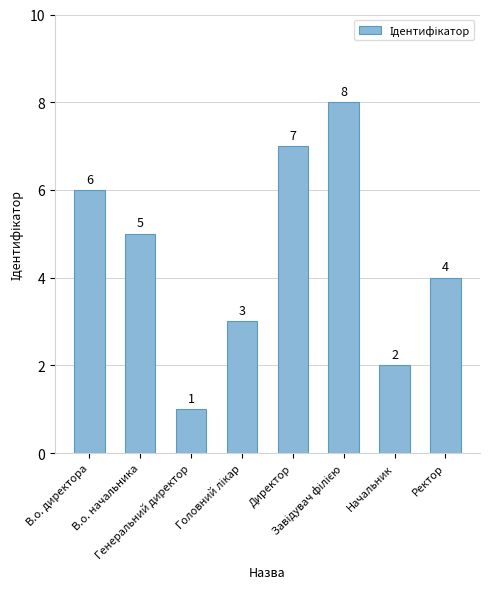

What position from the right is Директор?

4